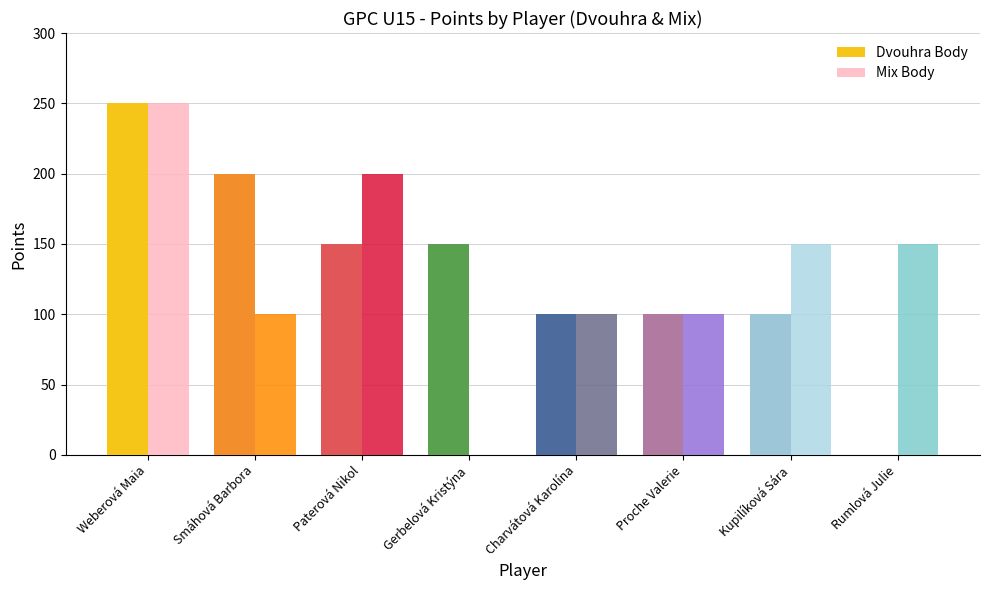

What is the sum of all Dvouhra Body values?

1050